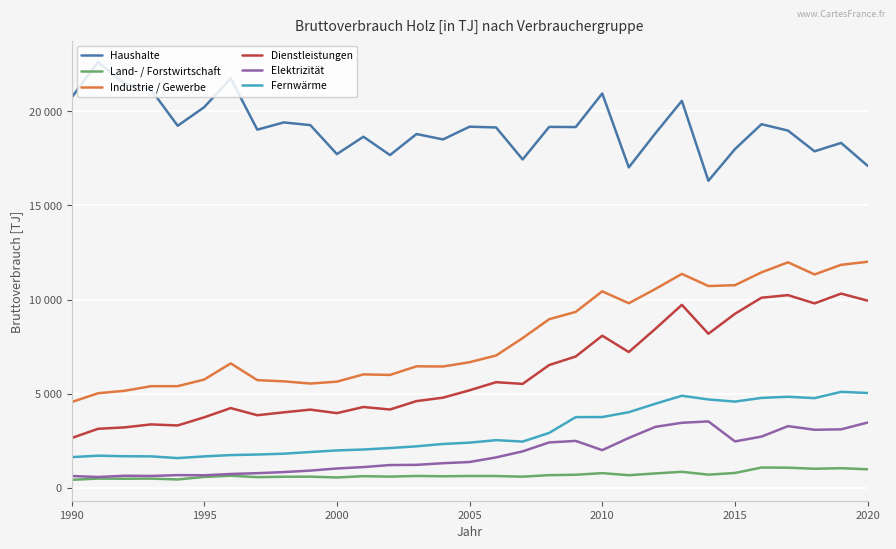

True or false: Fernwärme has more than 0 points higher than both neighbors.

True